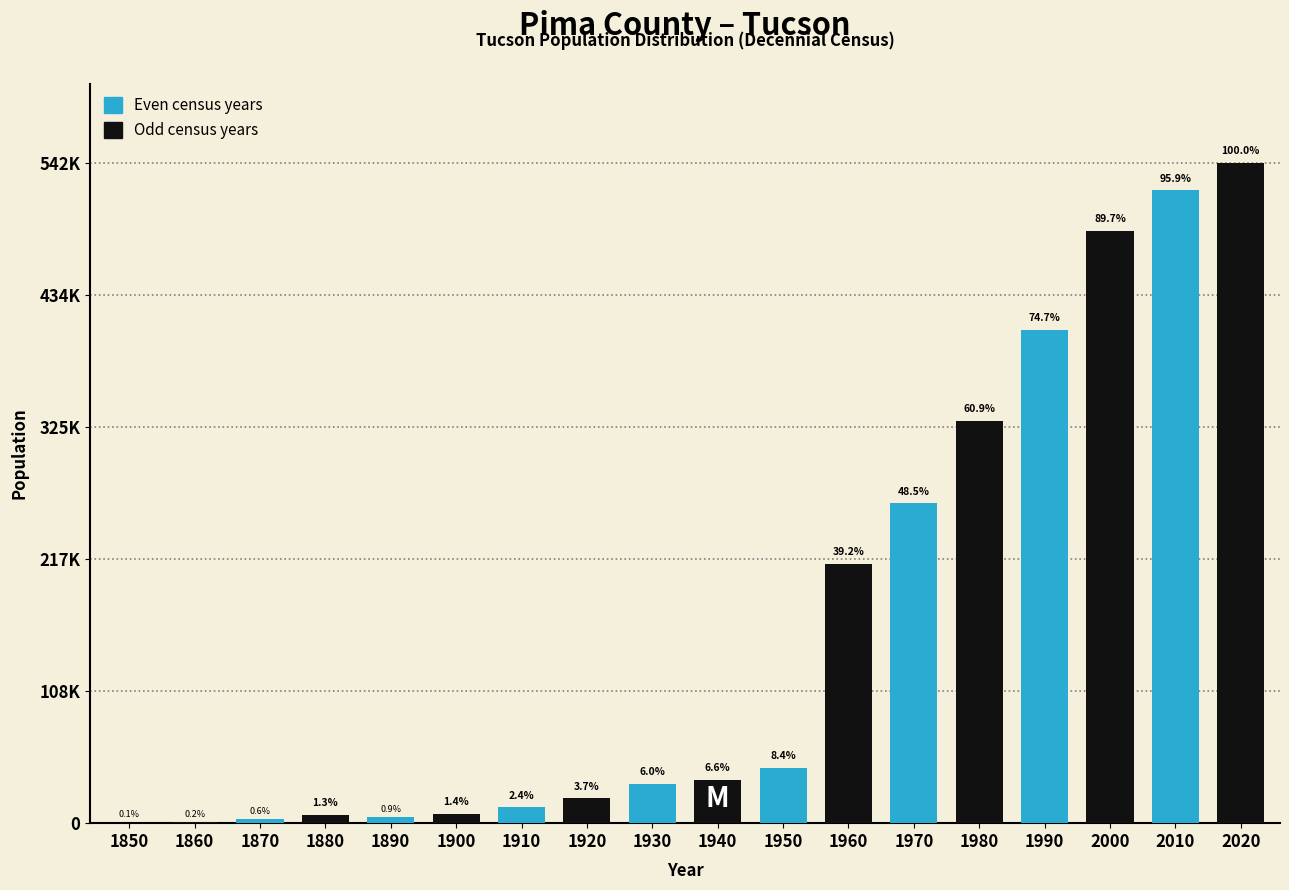

Are the bars grouped side by side (vs. stacked)?

Yes